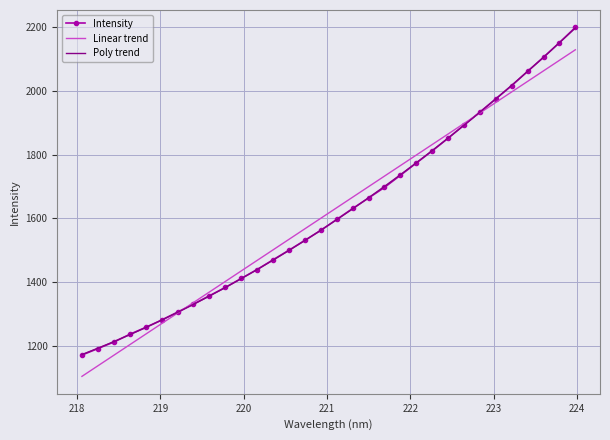

What is the lowest value of the Poly trend series?

1171.6